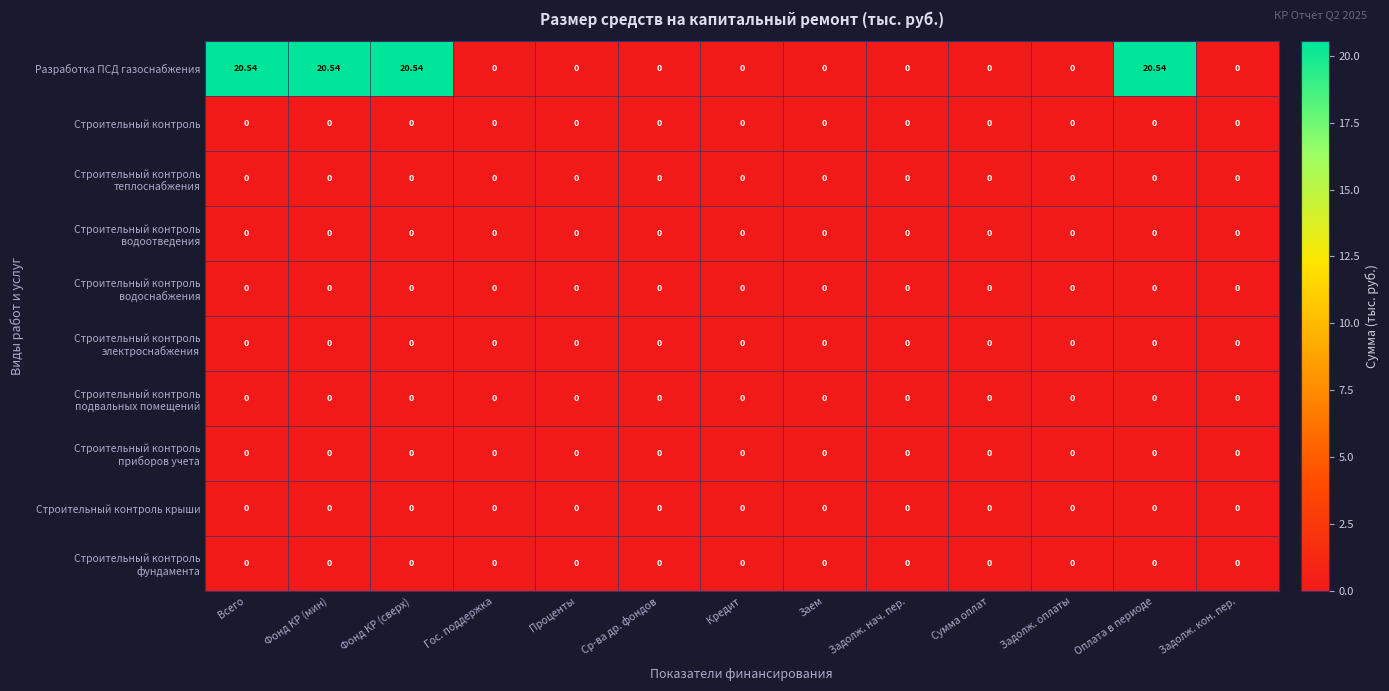

Which series has the largest total across all categories?

Разработка ПСД газоснабжения